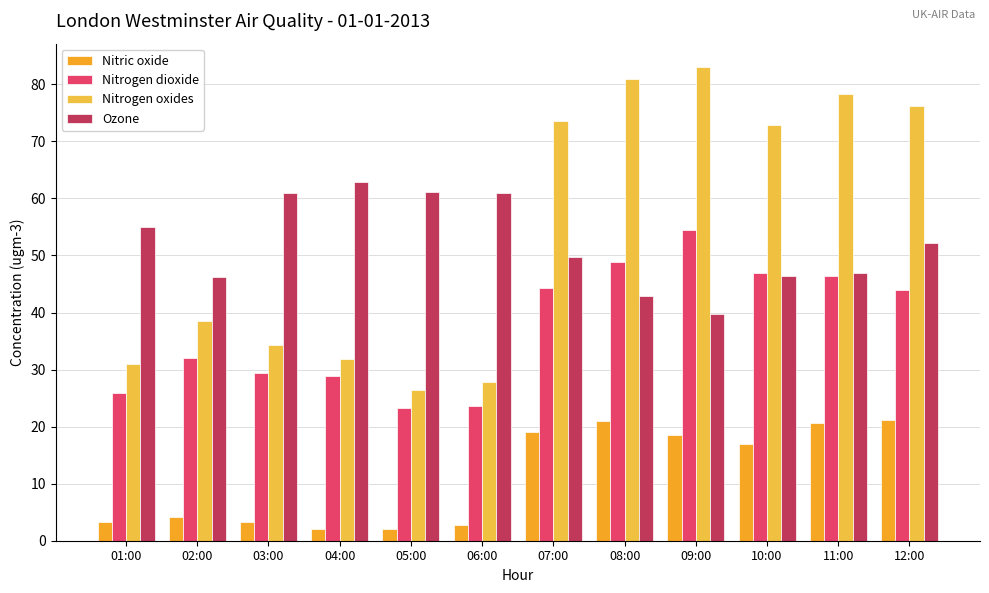

How many groups of bars are there?

12